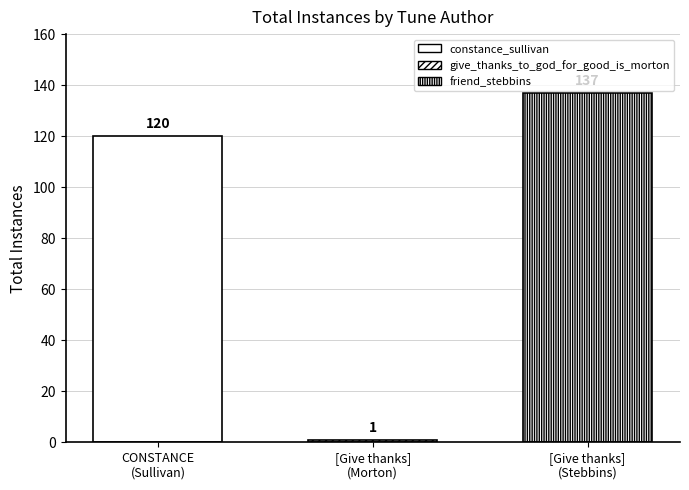

How many categories are shown in the chart?

1